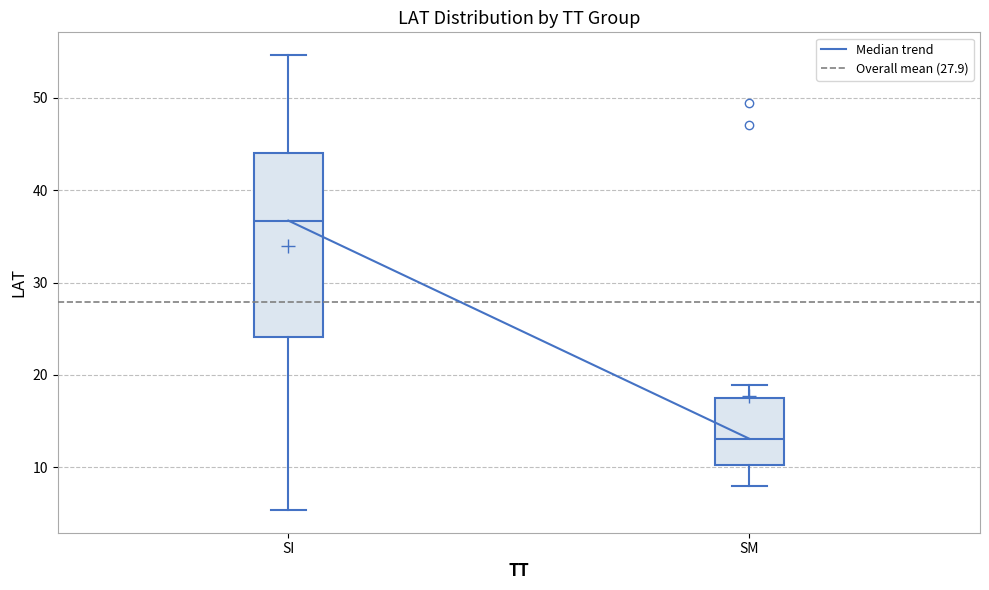

Comparing the boxes themselves (not the whiskers), which one is the tallest?

SI